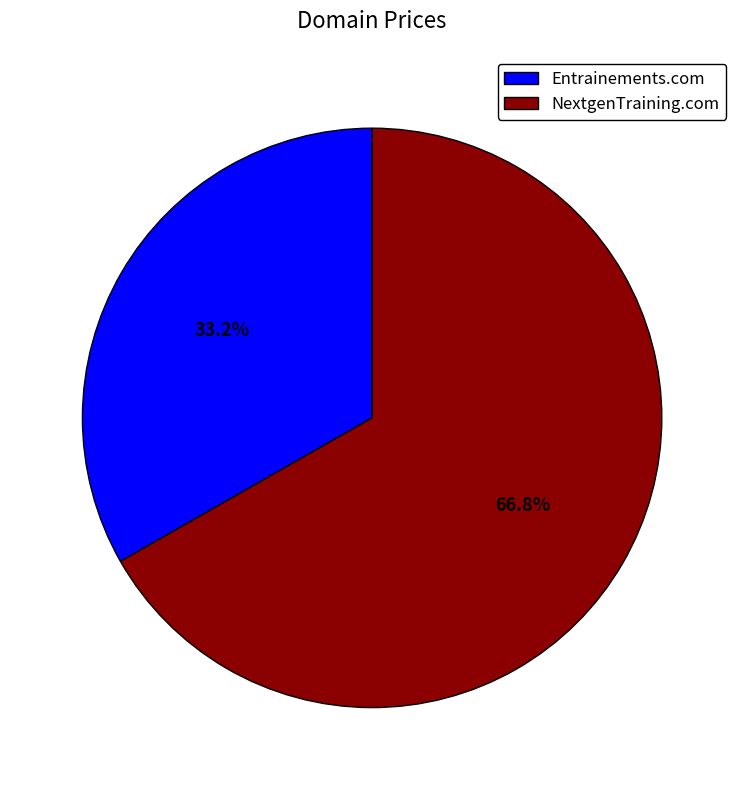

Combined, what portion of the pie is NextgenTraining.com and Entrainements.com?

100.0%